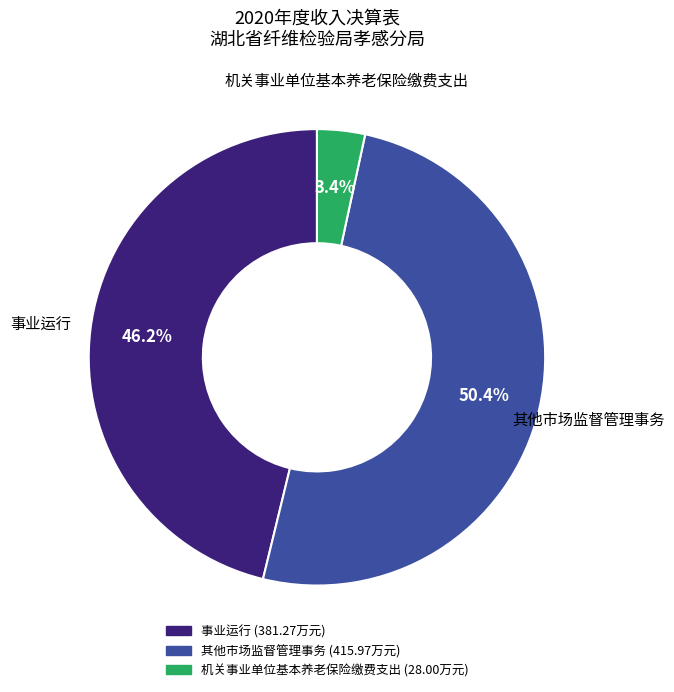

Is there any slice that represents more than half of the pie?

Yes